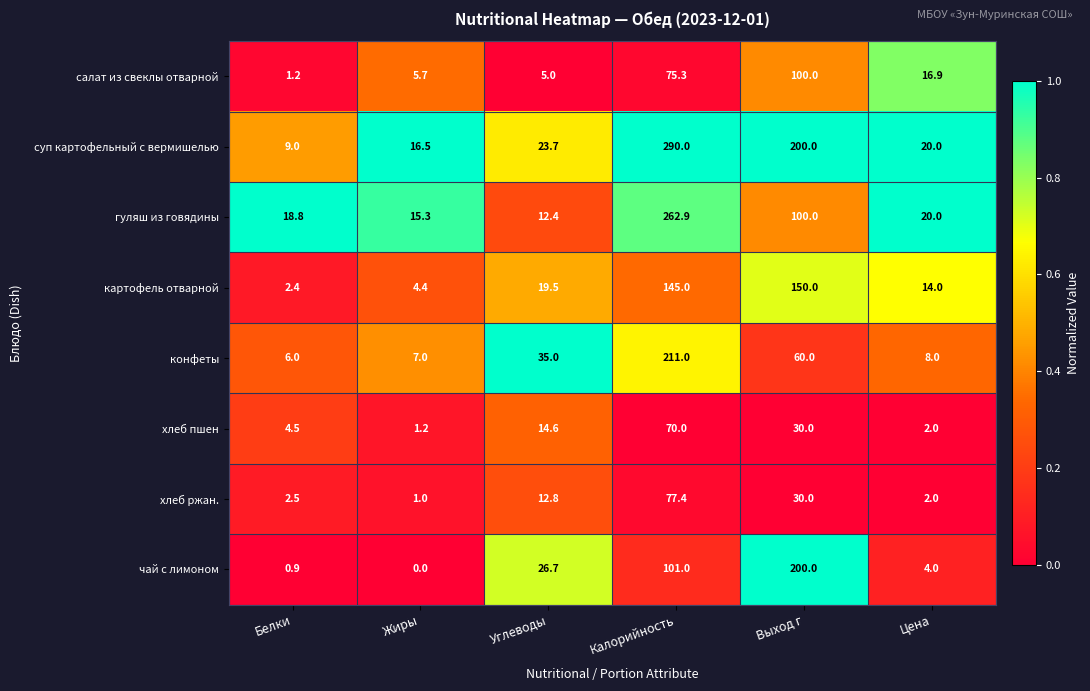

What is the difference between the салат из свеклы отварной values at Жиры and Белки?

4.5